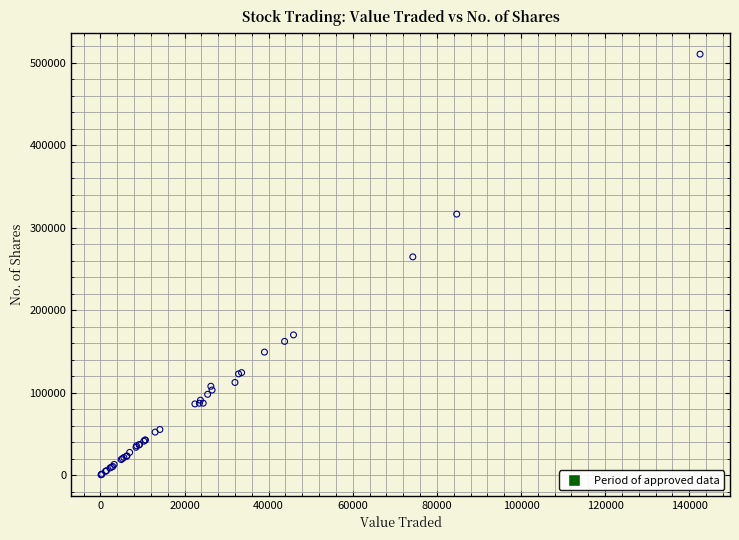

What Y value in the scatter plot is closest to 255379?

264562